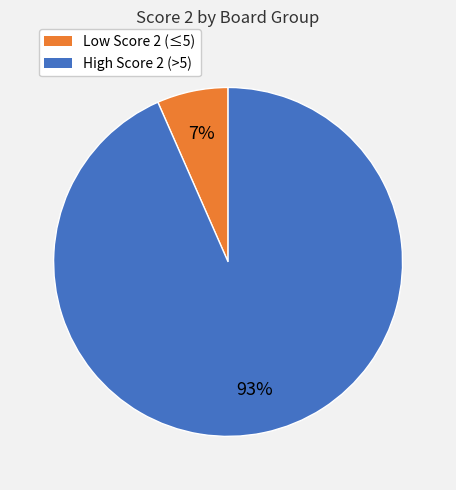

To the nearest percent, what is the average slice percentage?

50%